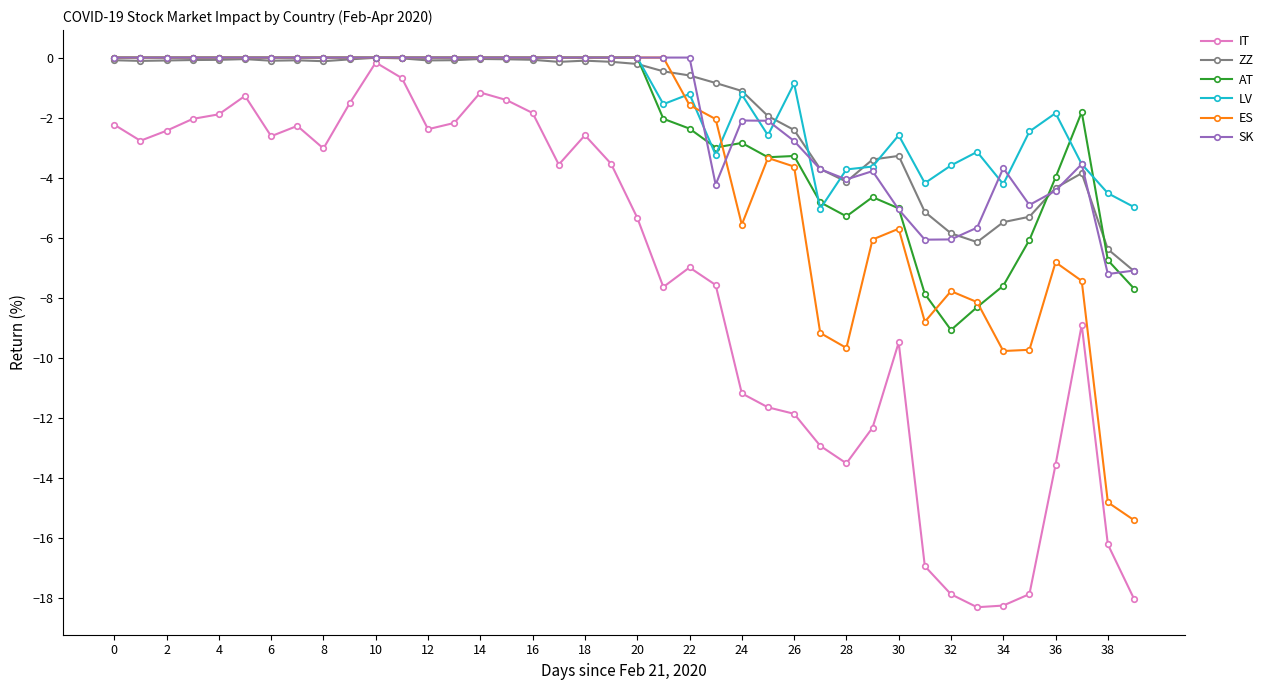

Which series has the largest range (max minus min)?

IT